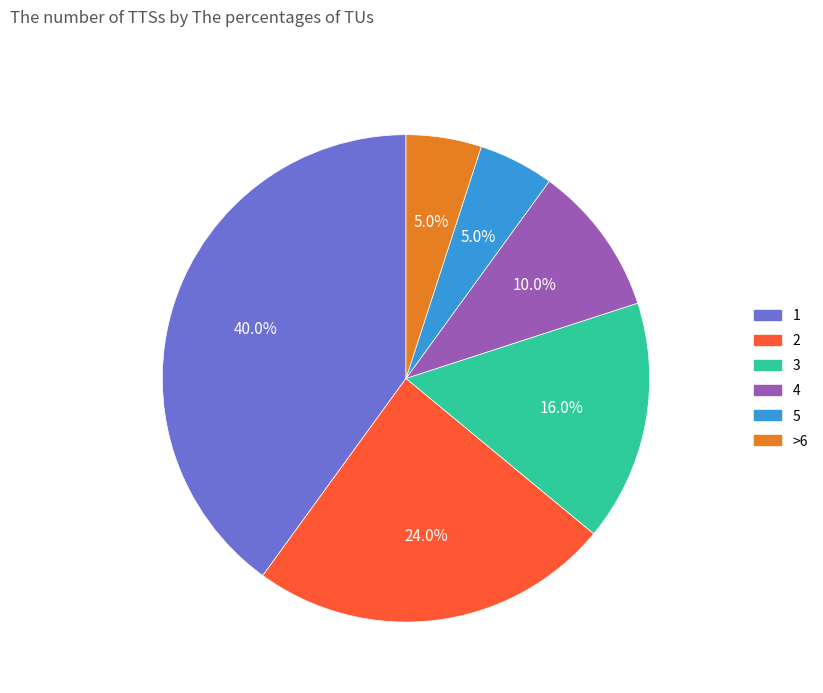

To the nearest percent, what is the difference between the largest and smallest slice percentages?

35%